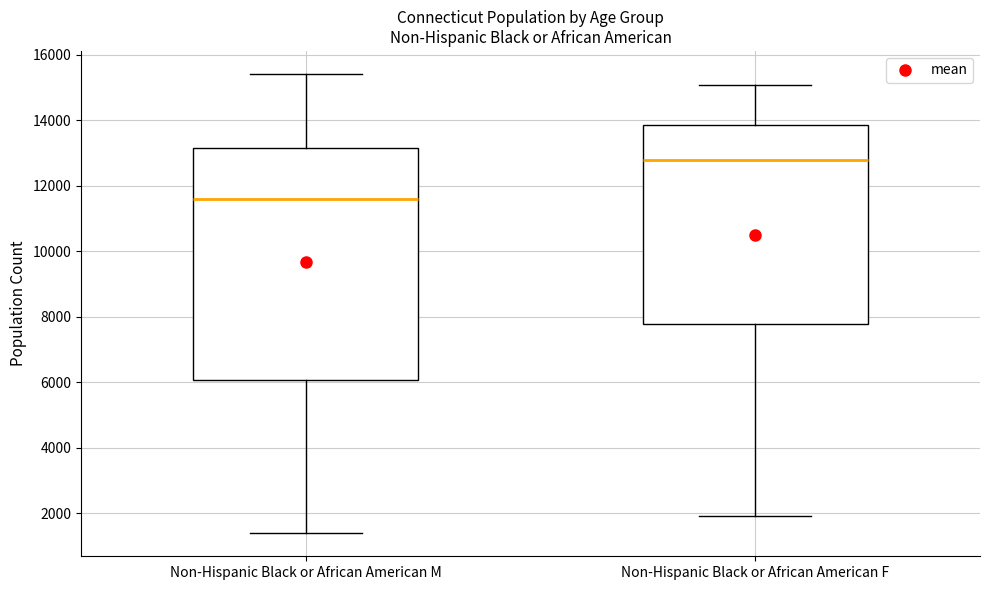

Reading left to right, read every box against the y-axis: the position of its median line, the range the box covers, and the ends of its whiskers. The values are not printed on the chart, so give them approximately, as read against the axis.

Non-Hispanic Black or African American M: median 11600, box 6000 to 13200, whiskers 1400 to 15400
Non-Hispanic Black or African American F: median 12800, box 7800 to 13800, whiskers 2000 to 15000